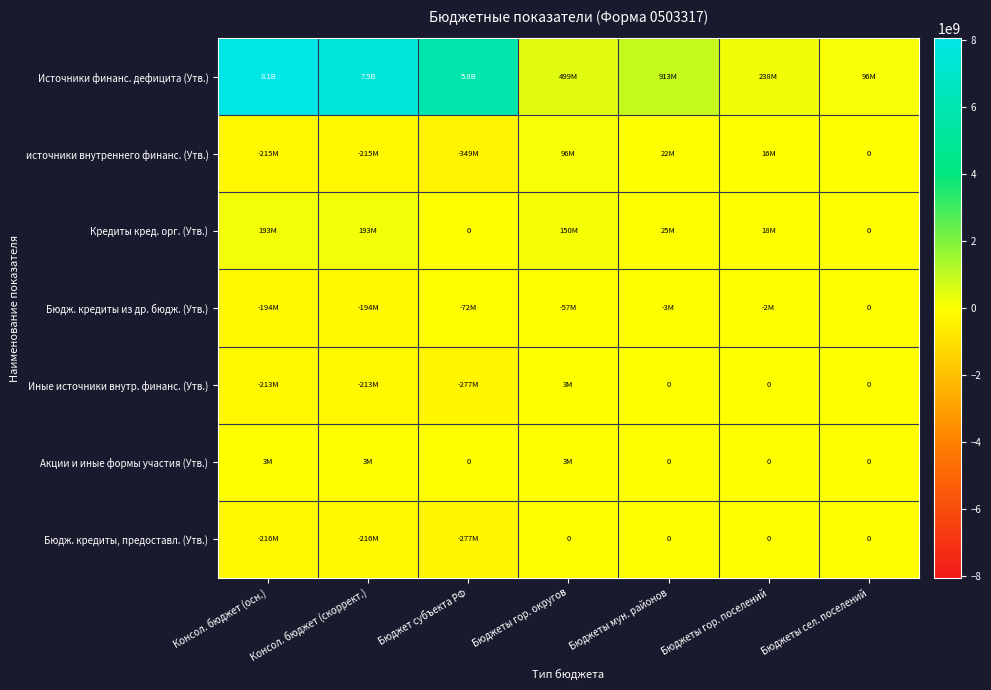

How many data points does each series have?

7